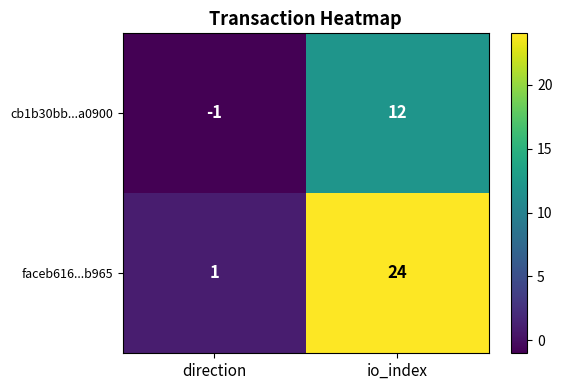

How many positive values does the cb1b30bb...a0900 series have?

1